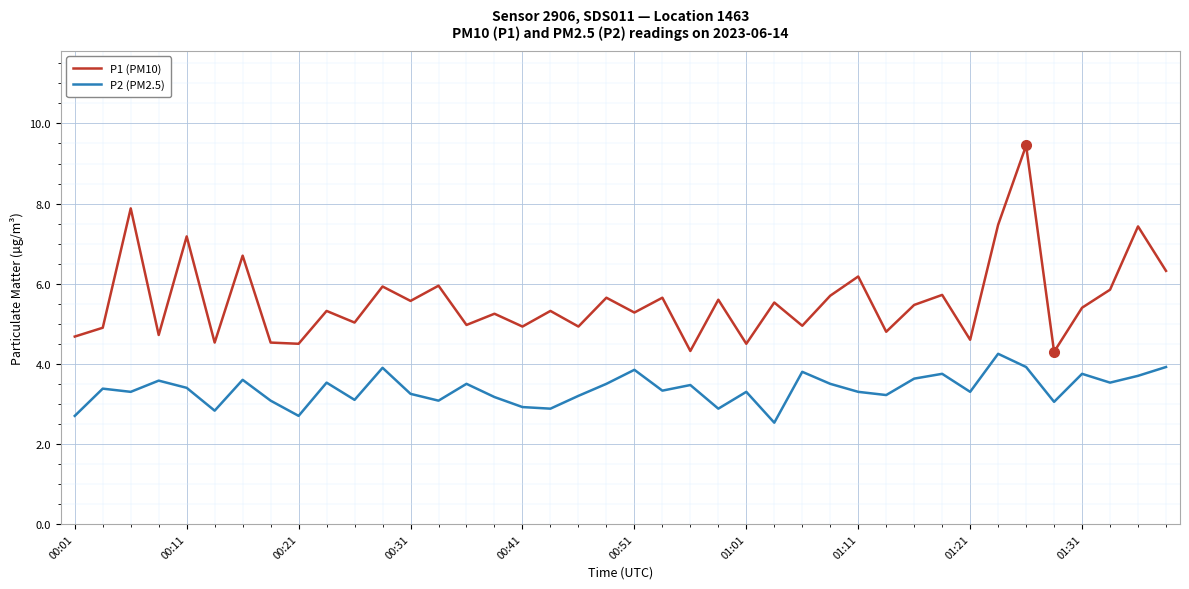

Which series has the largest total across all categories?

P1 (PM10)